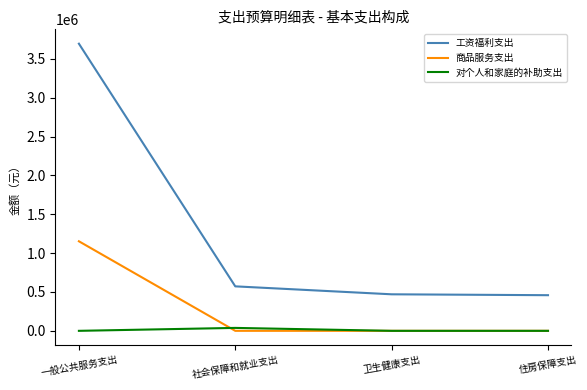

True or false: 工资福利支出 and 对个人和家庭的补助支出 cross at least once.

False